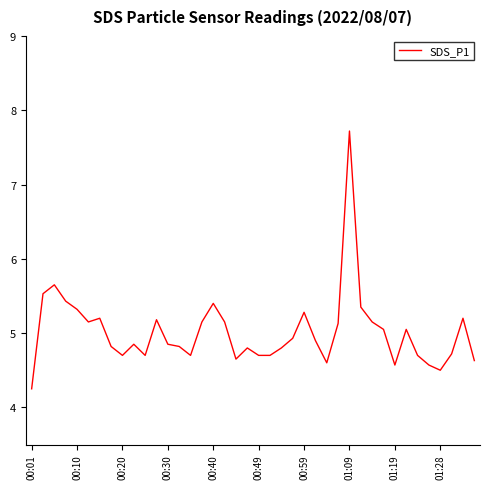

Count the number of data series in this chart.

1